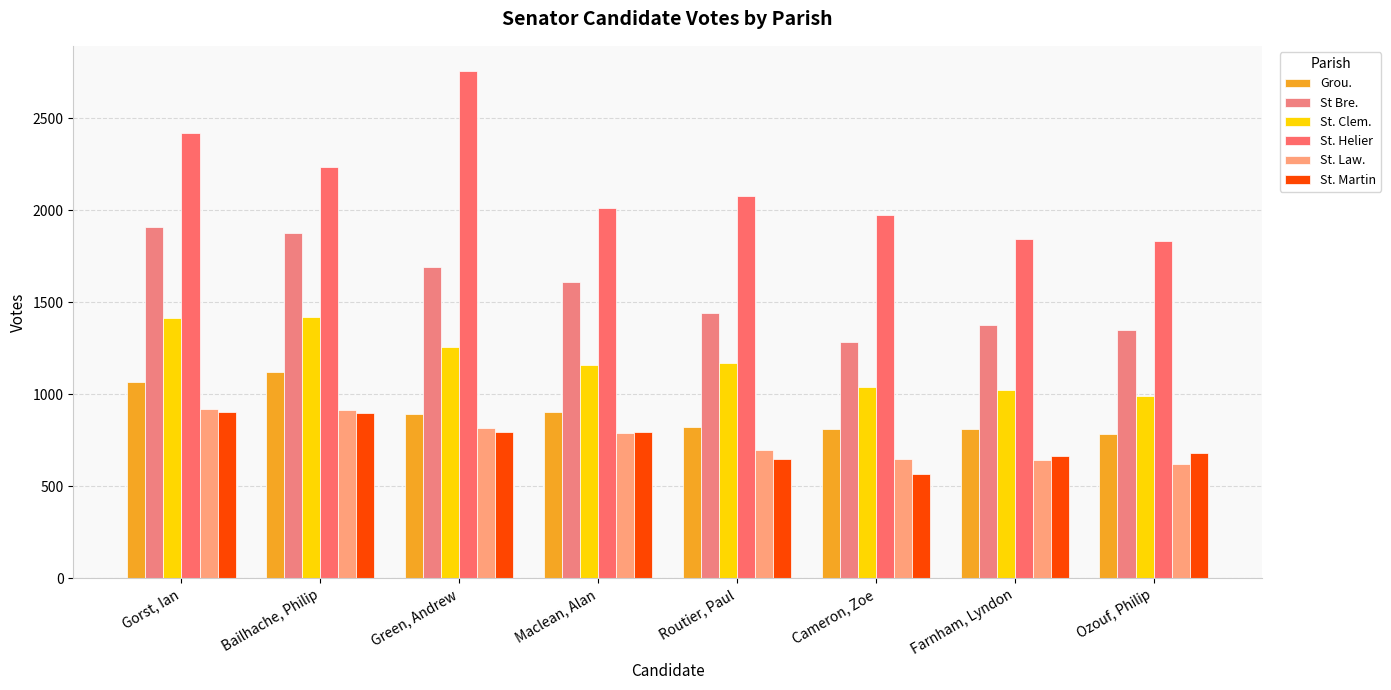

True or false: Grou. has a value of 903 at Maclean, Alan.

True